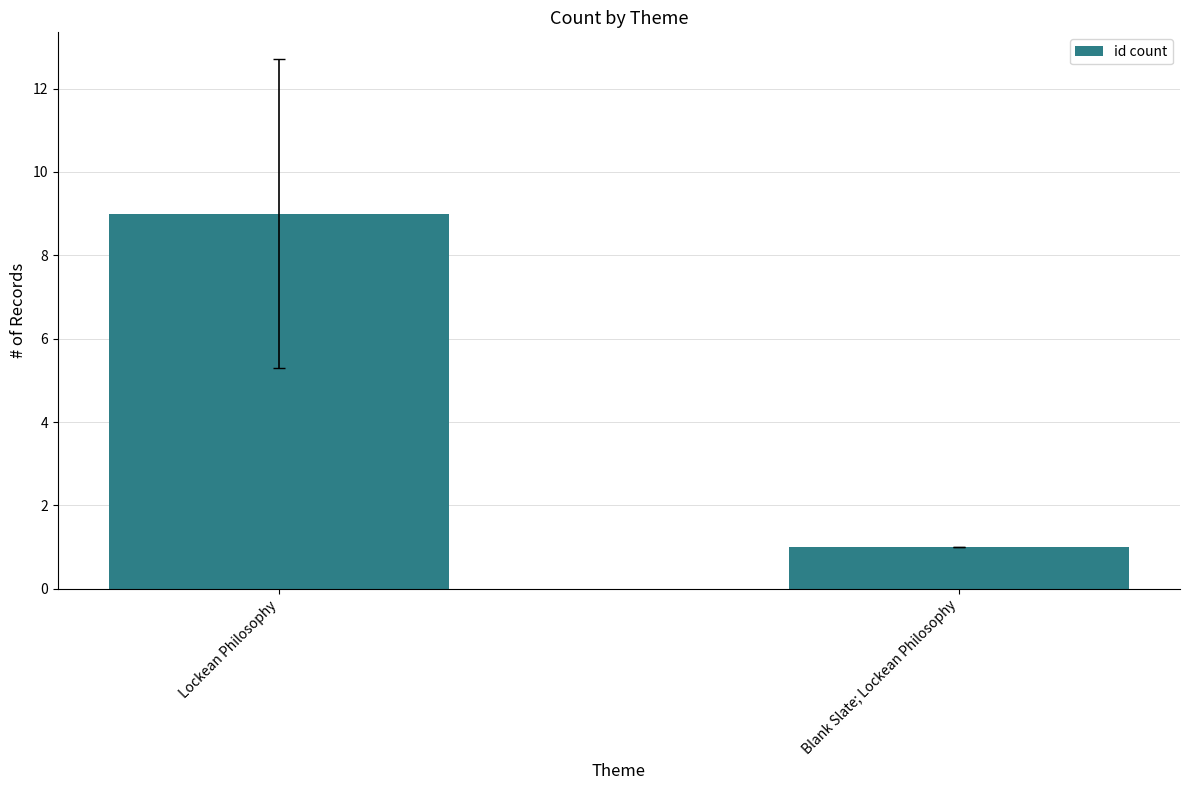

Is it true that the value at Lockean Philosophy is 2?

False